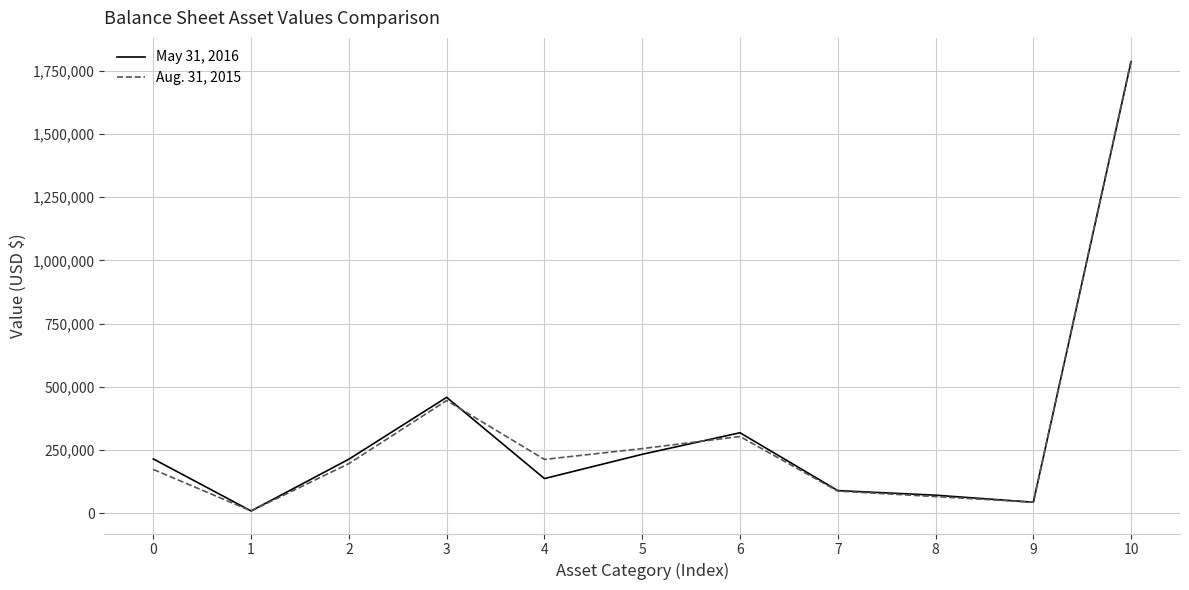

Is it true that May 31, 2016 equals 213510 at 2?

True